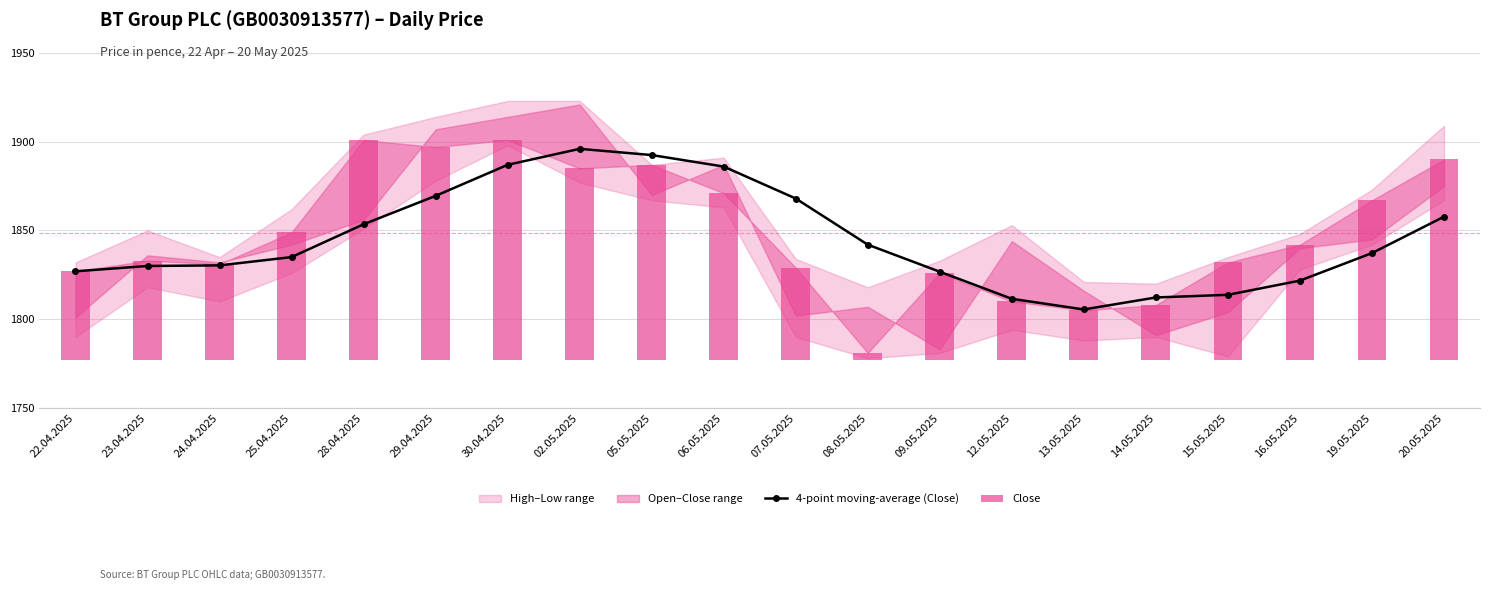

Which series changed the most between 06.05.2025 and 07.05.2025?

Close